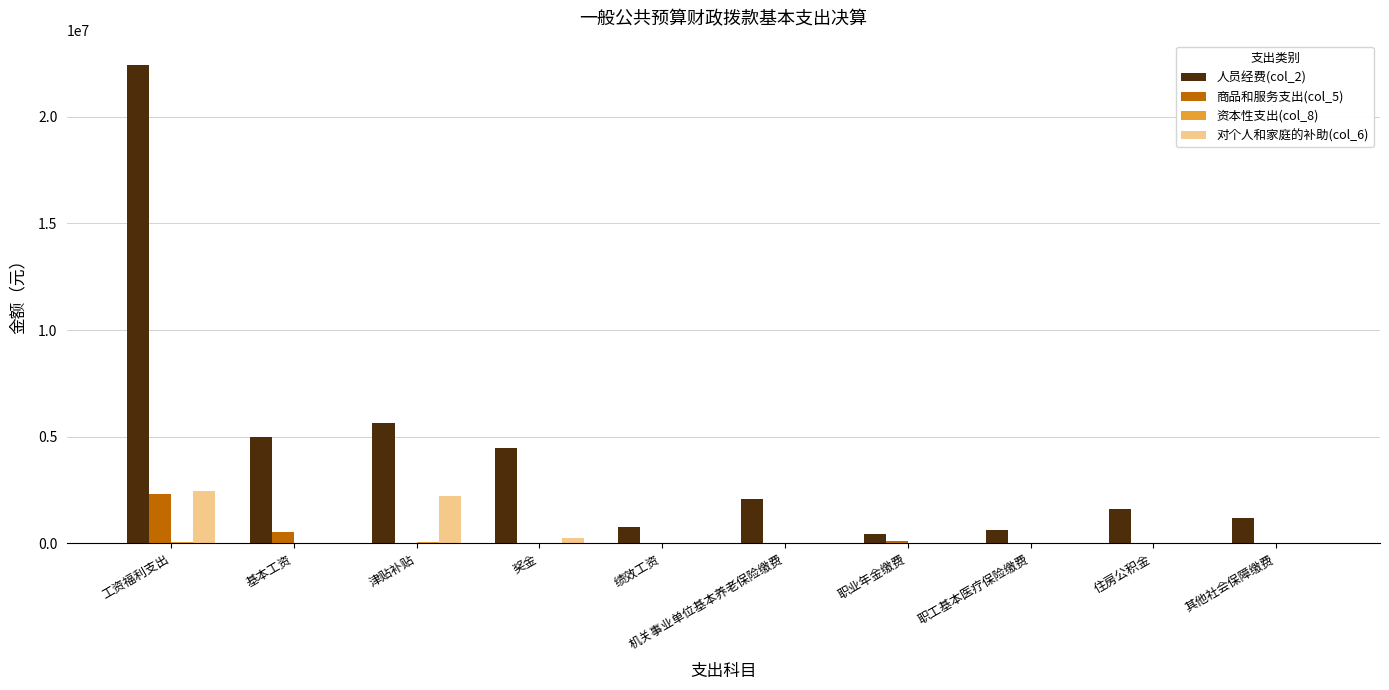

Which series has the largest total across all categories?

人员经费(col_2)